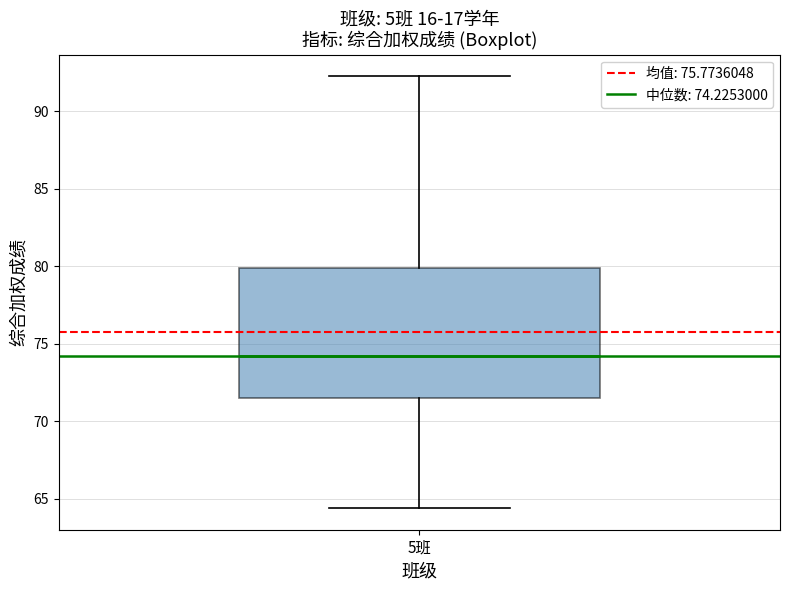

Read this box plot against the y-axis: the position of the median line, the range covered by the box, and the ends of both whiskers. The values are not printed on the chart, so give them approximately, as read against the axis.

median 74.0, box 71.5 to 80.0, whiskers 64.5 to 92.0